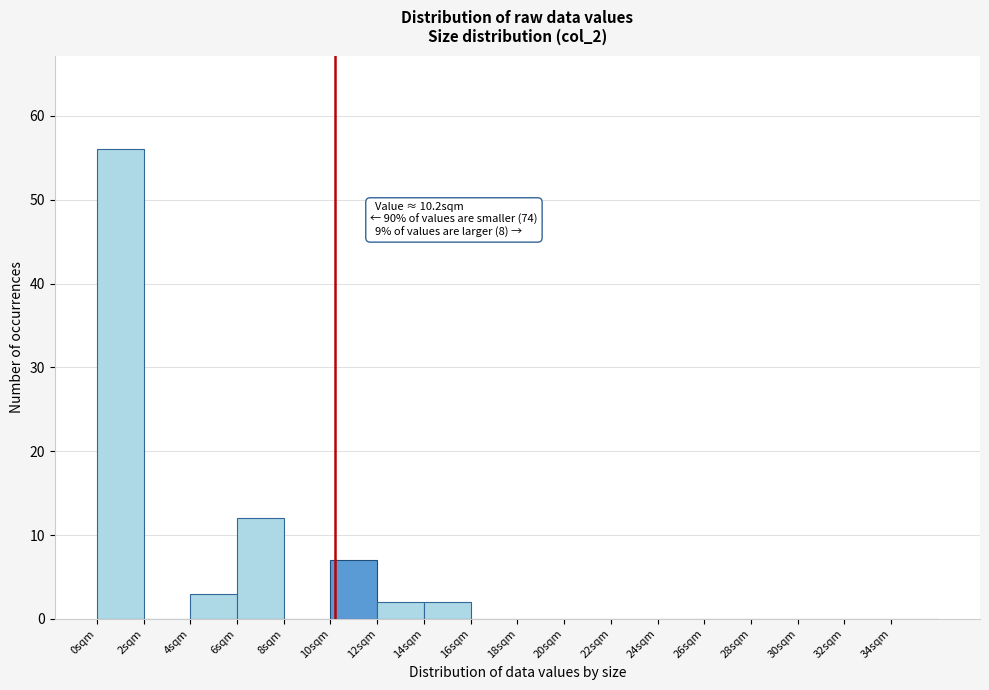

Over which range of the x-axis is the bar tallest?

0 to 2